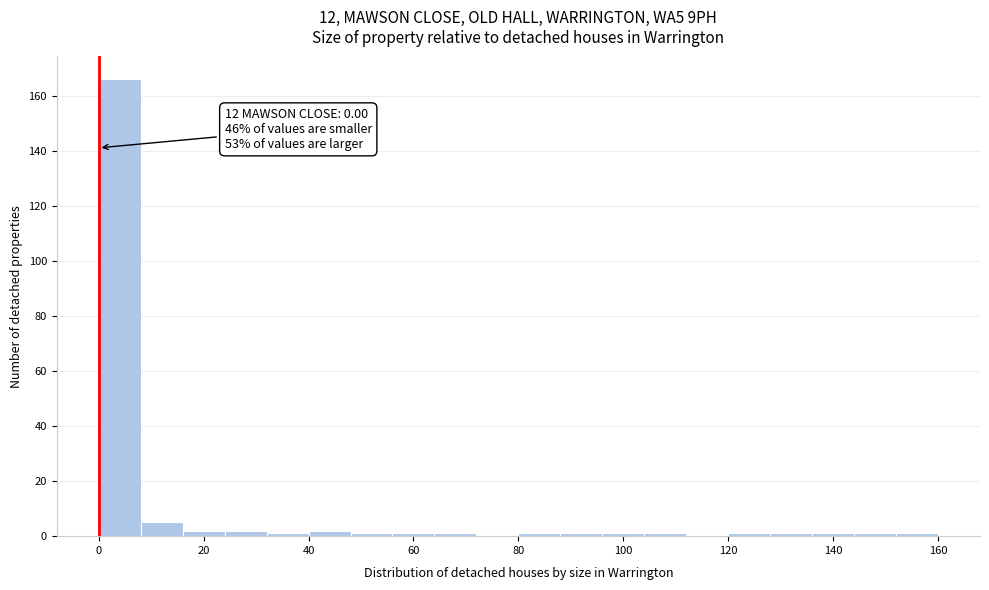

Which range on the x-axis has the tallest bar?

0 to 8